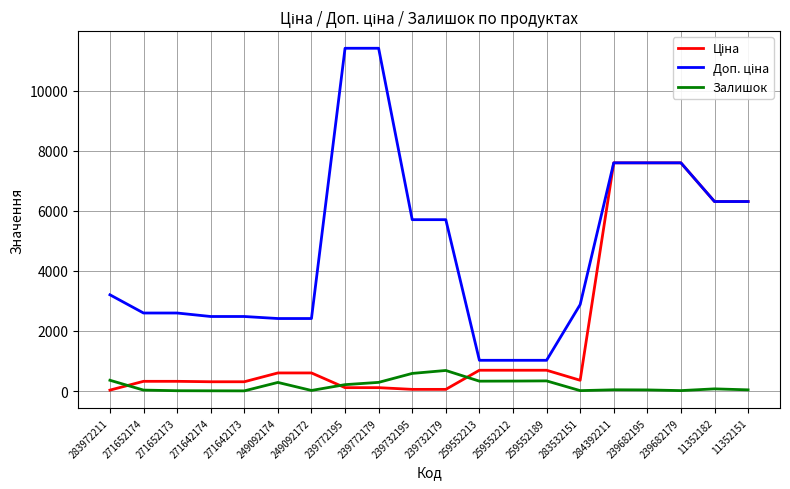

What is the difference between the highest and lowest values at 259552189?

685.6